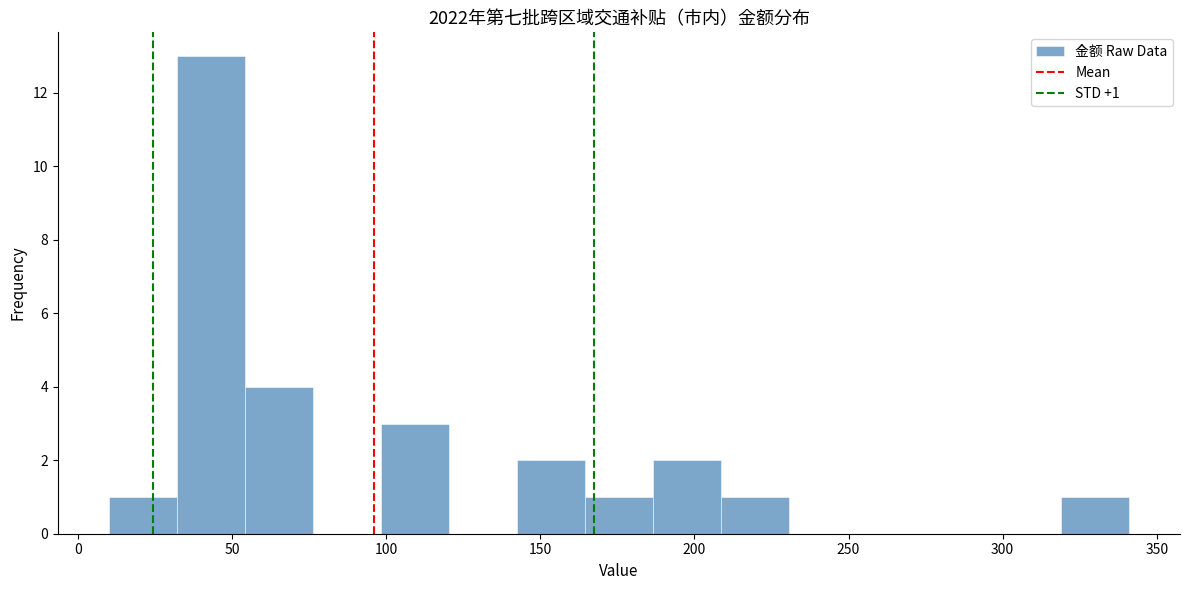

Over which range of the x-axis is the bar tallest?

30 to 55